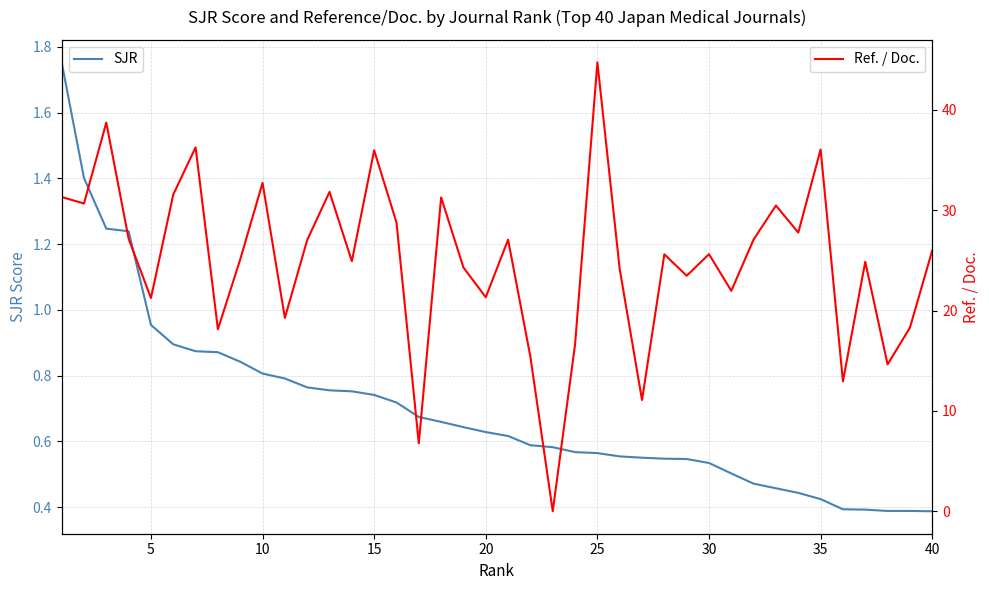

True or false: Ref. / Doc. has more than 0 interior local peaks.

True